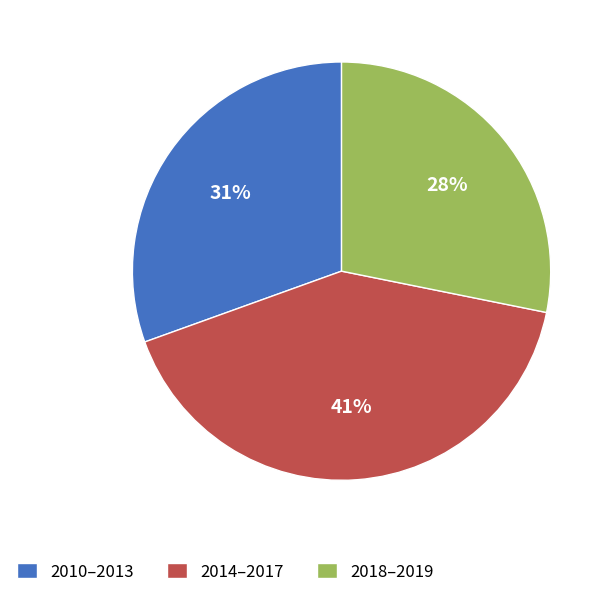

Do 2014–2017 and 2010–2013 together represent more than half of the pie?

Yes